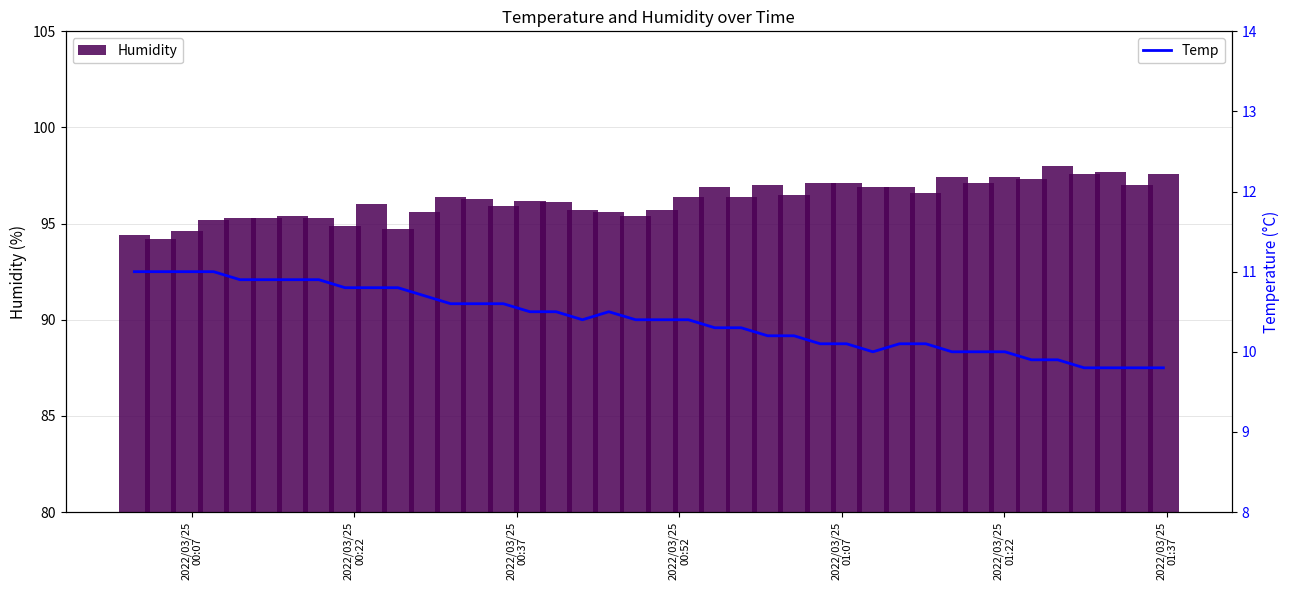

Are the bars horizontal?

No